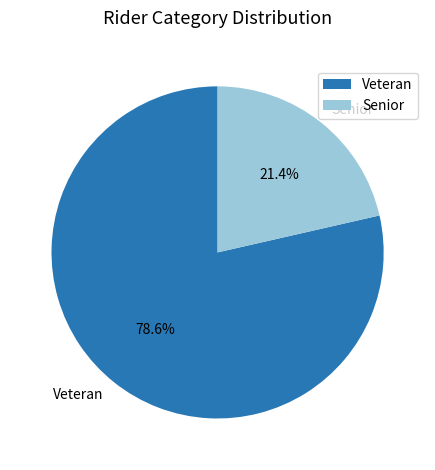

Which category has the smallest portion of the pie?

Senior